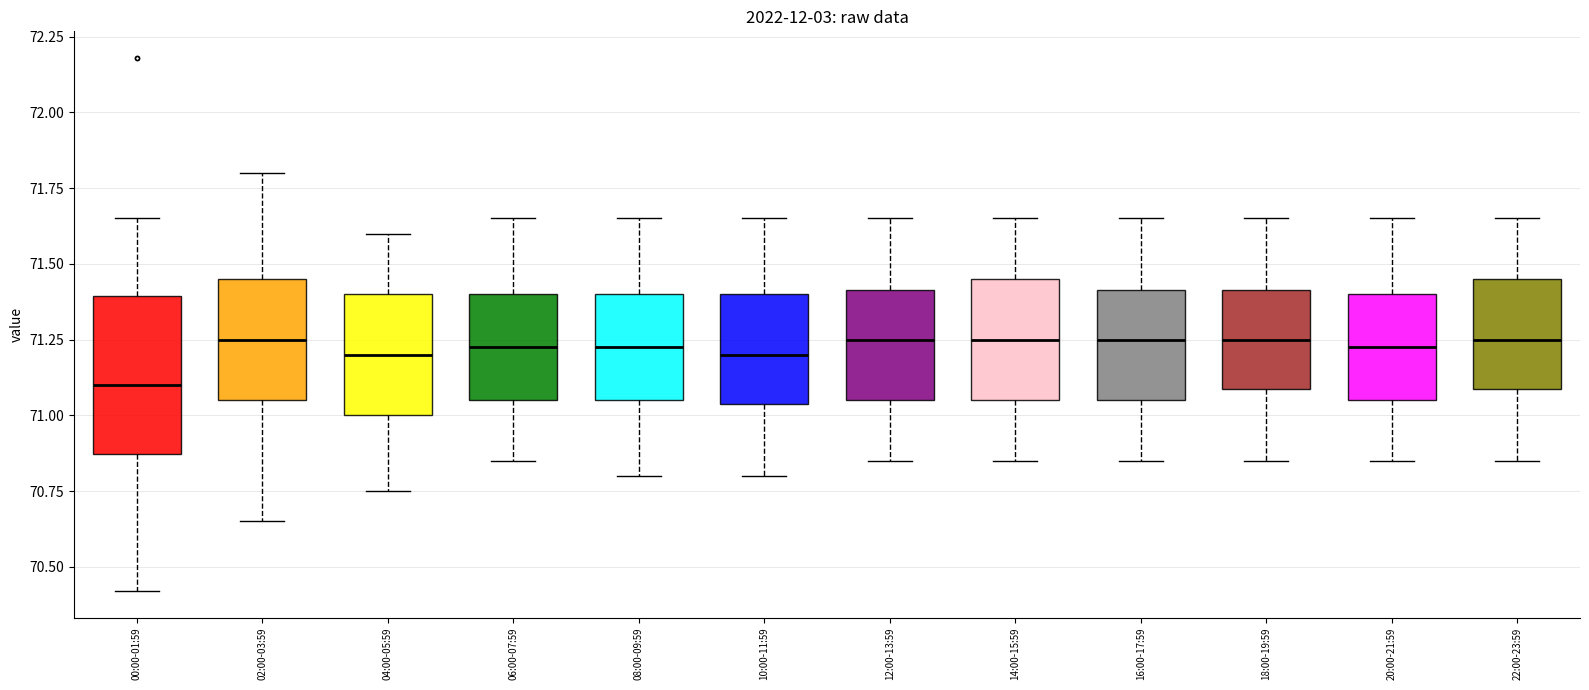

Which box is the tallest, from its lower edge to its upper edge?

00:00-01:59